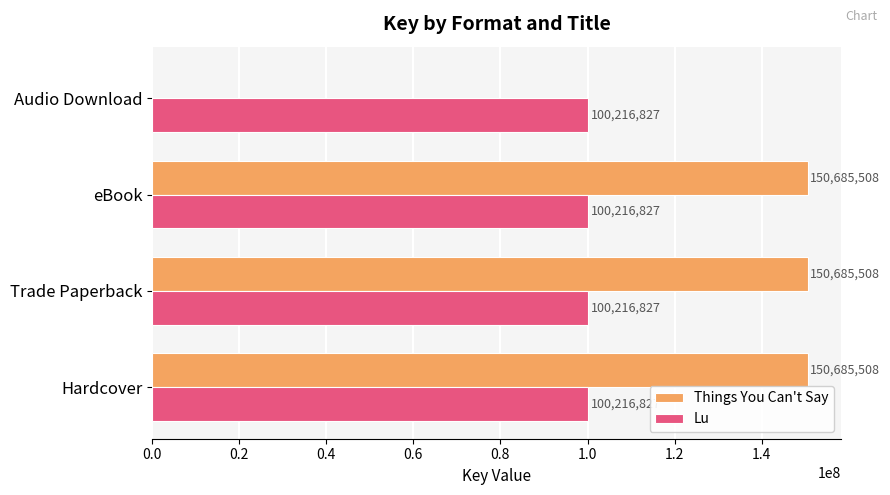

How many series are shown in this chart?

2